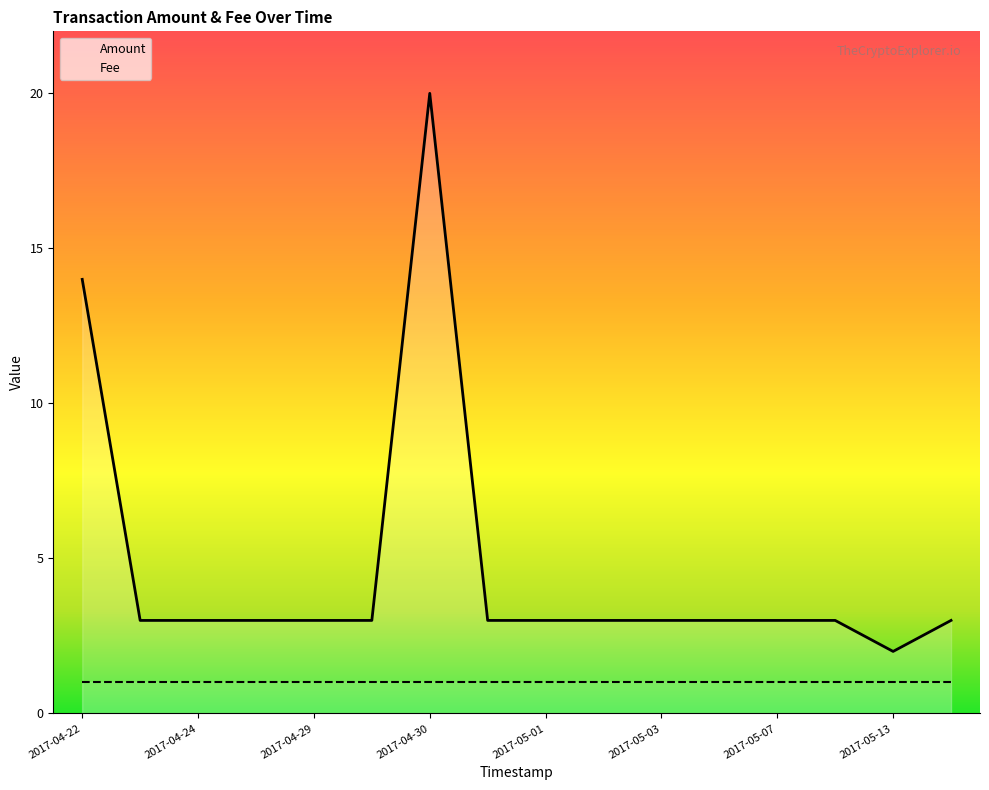

How many values are below 3?

1